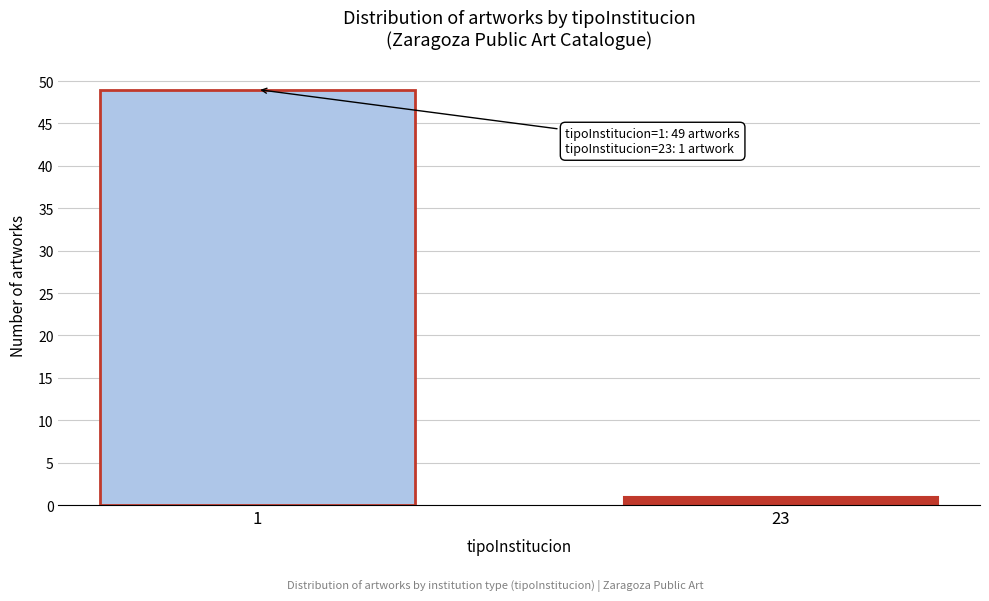

Reading left to right, transcribe all the data shown in this chart.

1=49	23=1